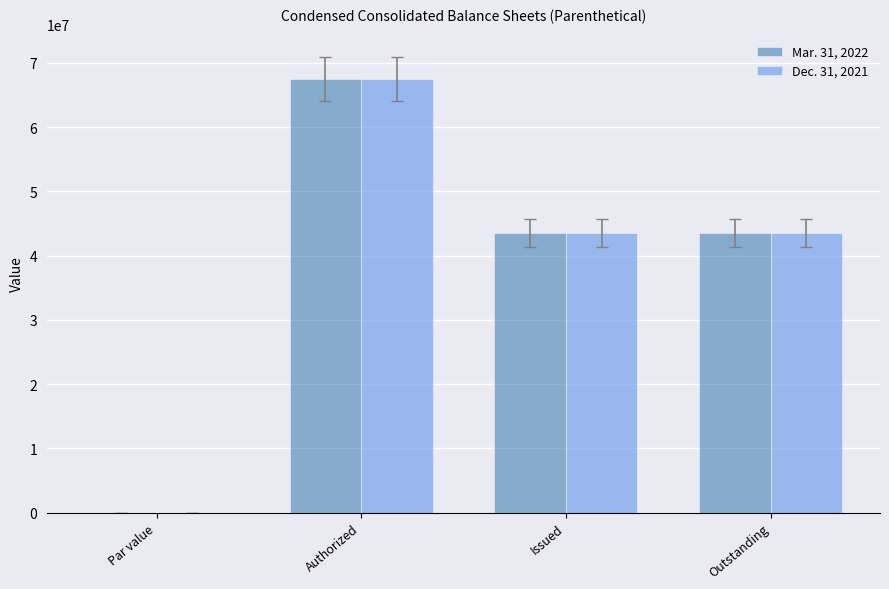

How many categories are shown in the chart?

4